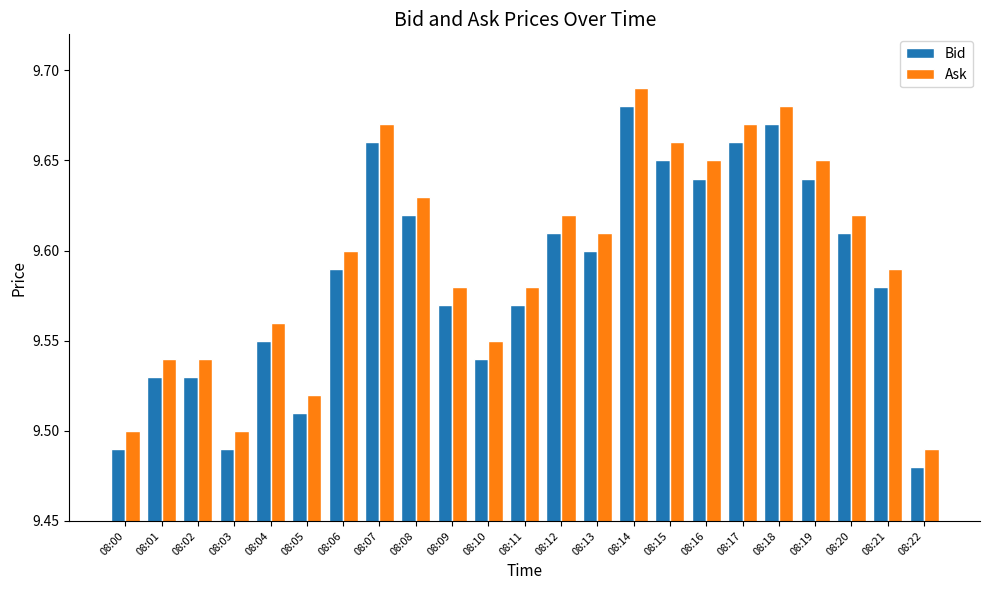

What is the difference between the Bid values at 08:01 and 08:07?

0.1